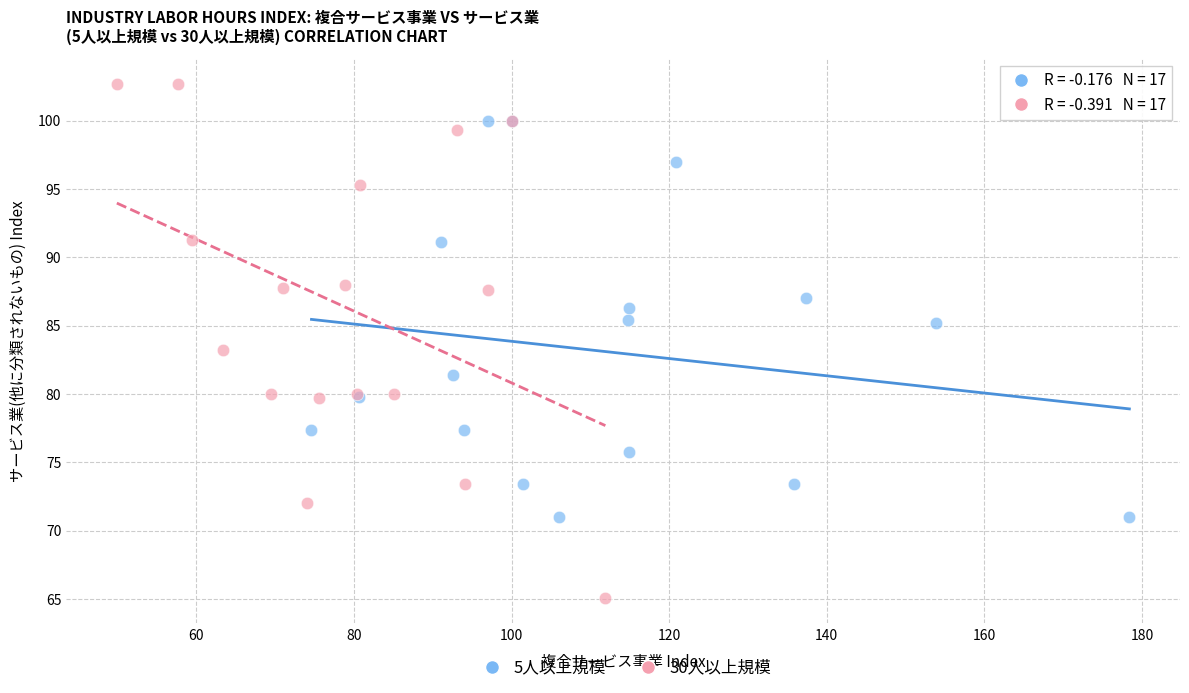

Which series contains the lowest Y value?

30人以上規模